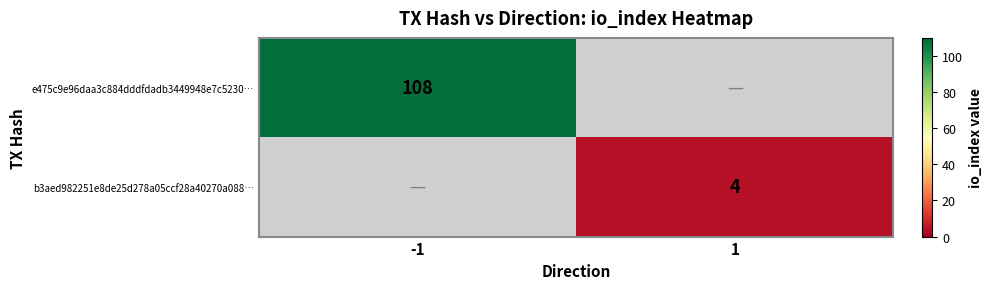

The value of b3aed982251e8de25d278a05ccf28a40270a088… at 1 is 2. True or false?

False